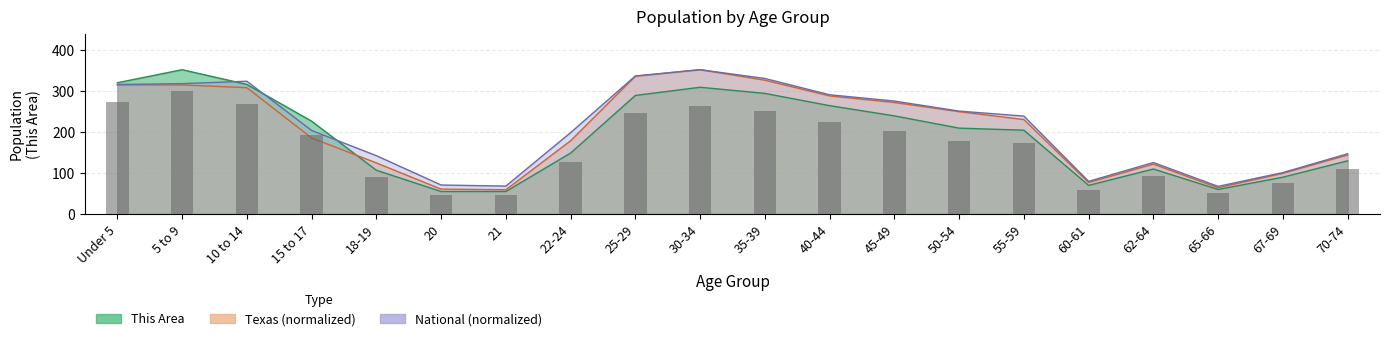

Which series has the widest spread of values?

This Area